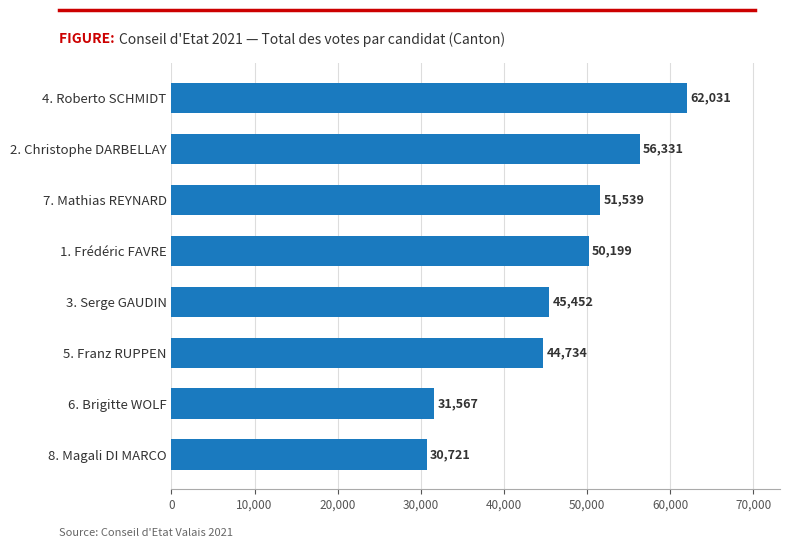

What is the maximum value shown in the chart?

62031